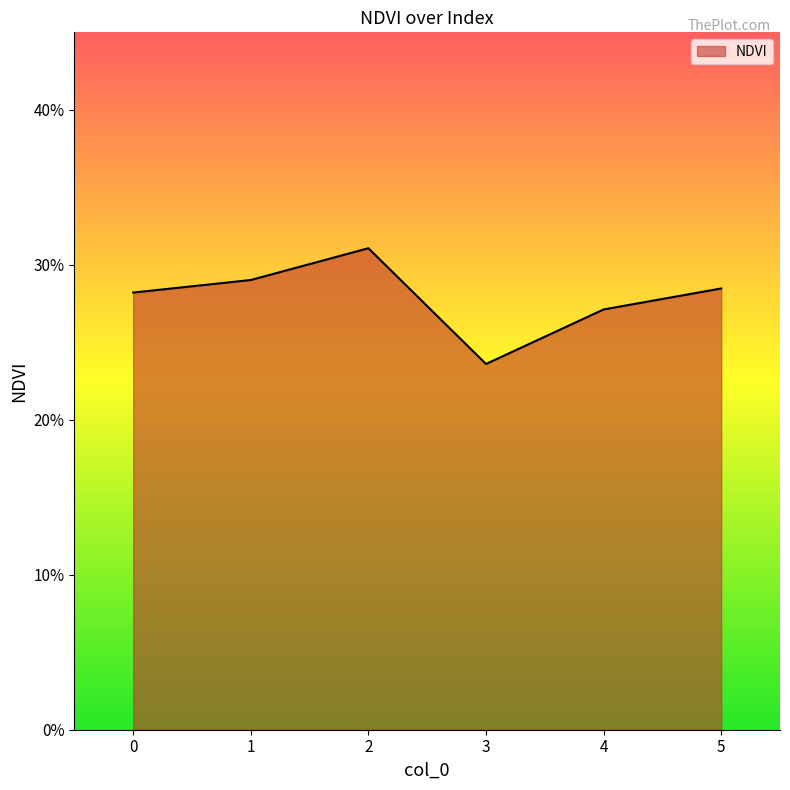

Reading left to right, transcribe all the data shown in this chart.

0=0.3	1=0.3	2=0.3	3=0.2	4=0.3	5=0.3